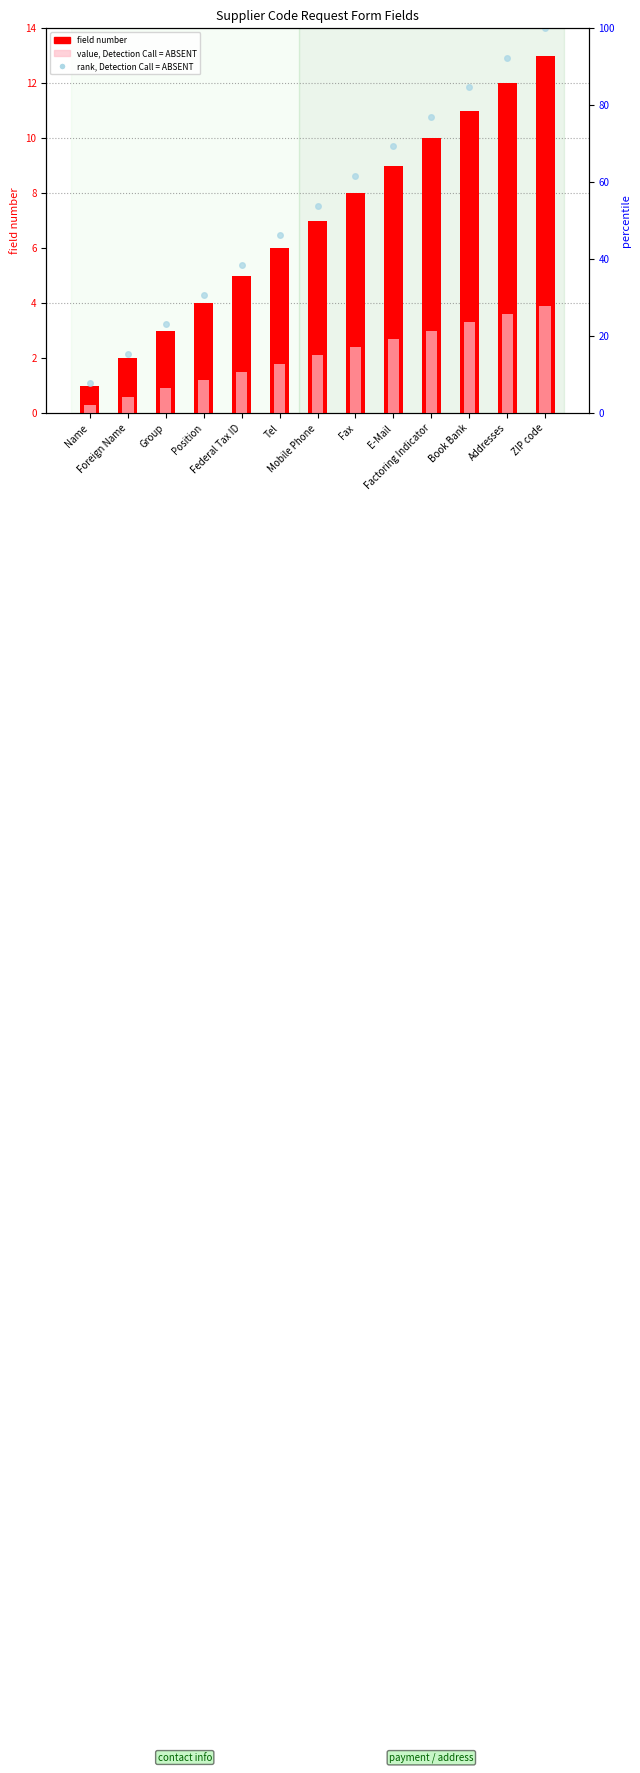

What is the spread (max minus min) of values at Name?

7.4